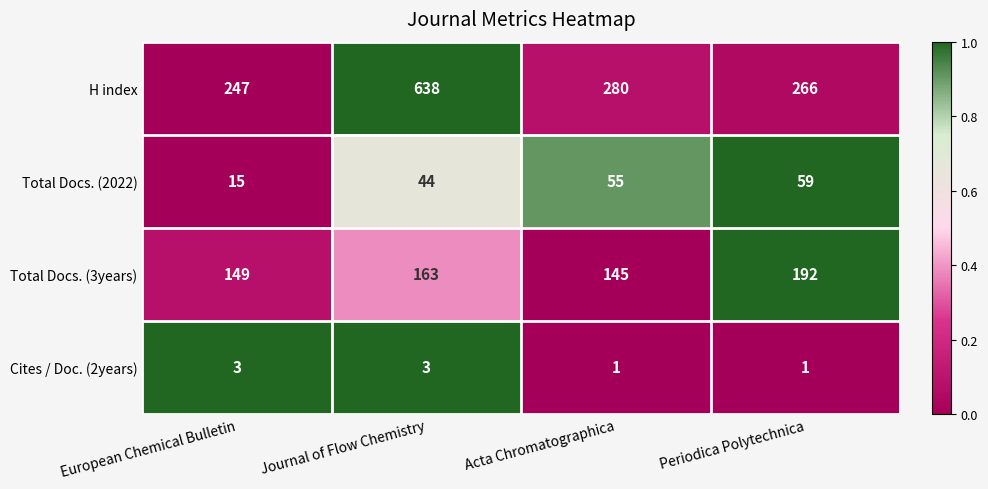

List the series in order of their peak value, lowest first.

Cites / Doc. (2years), Total Docs. (2022), Total Docs. (3years), H index